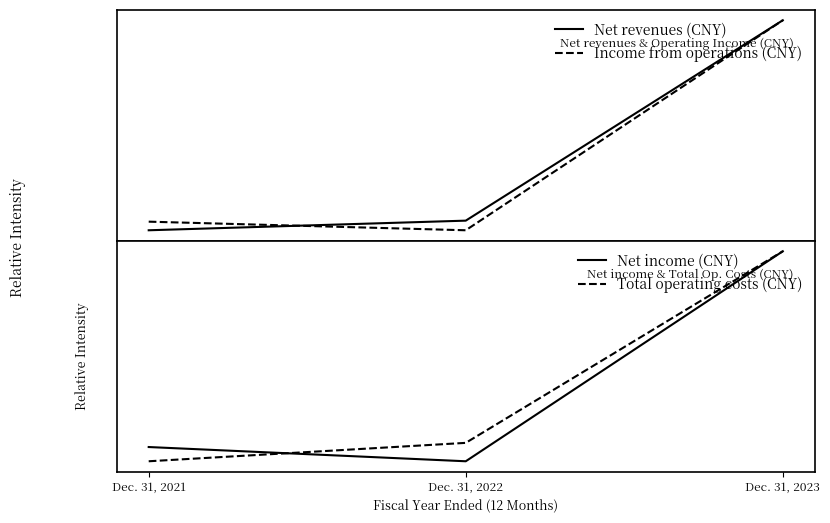

What is the spread (max minus min) of values at Dec. 31, 2022?

0.1